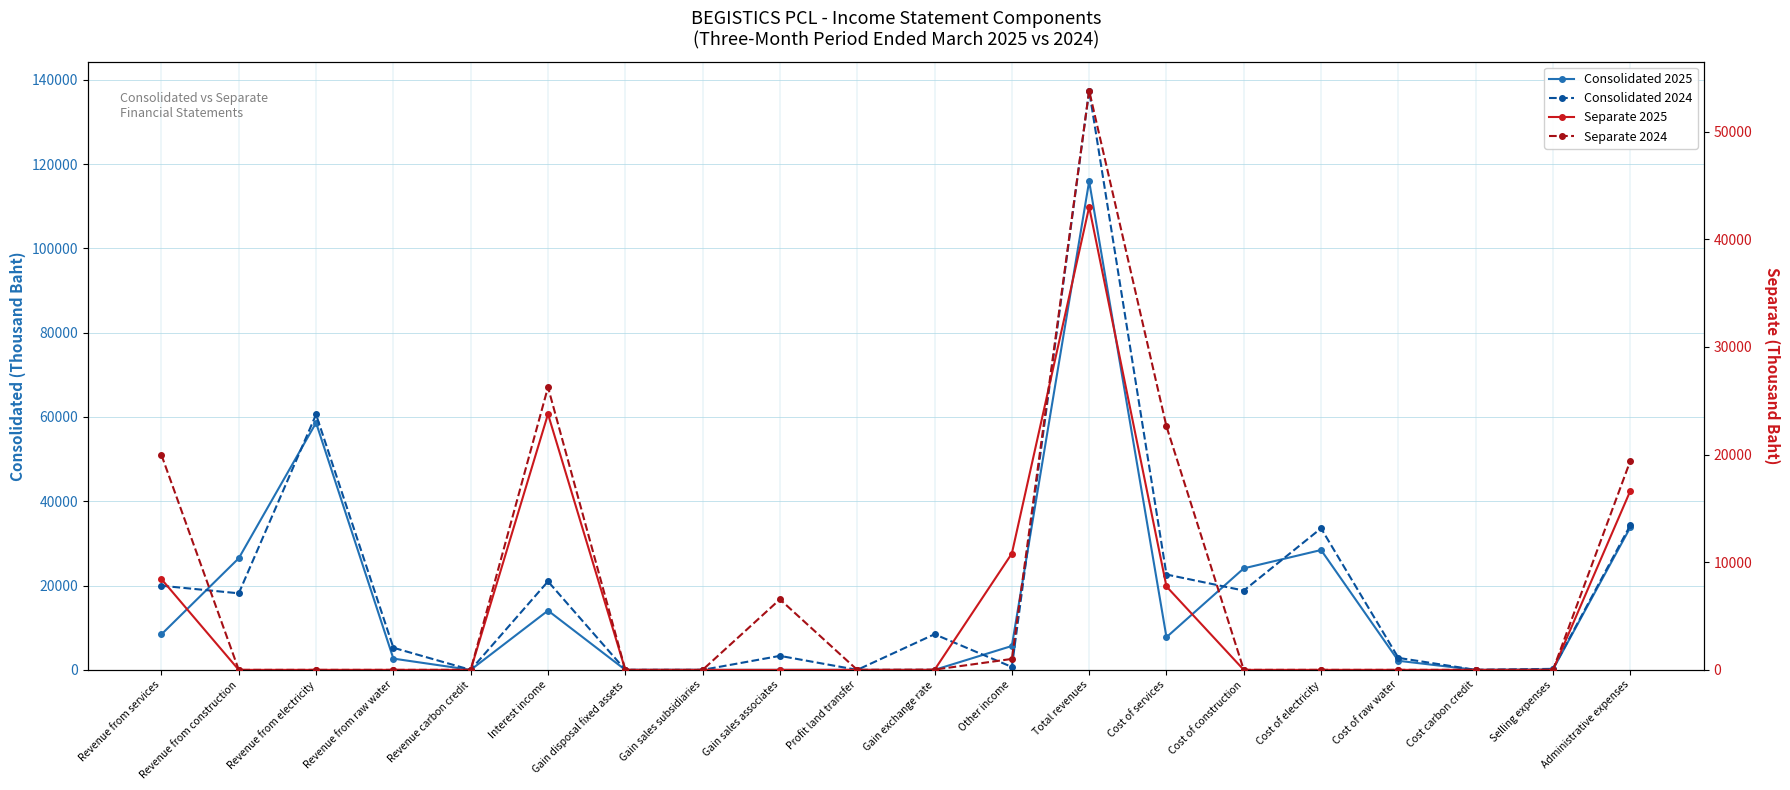

List the series in order of their peak value, lowest first.

Separate 2025, Separate 2024, Consolidated 2025, Consolidated 2024